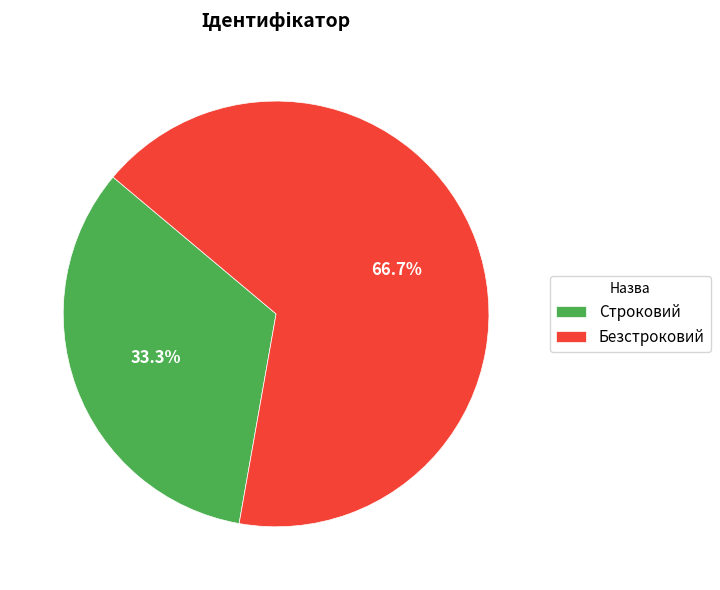

What percentage do Безстроковий and Строковий together represent?

100.0%